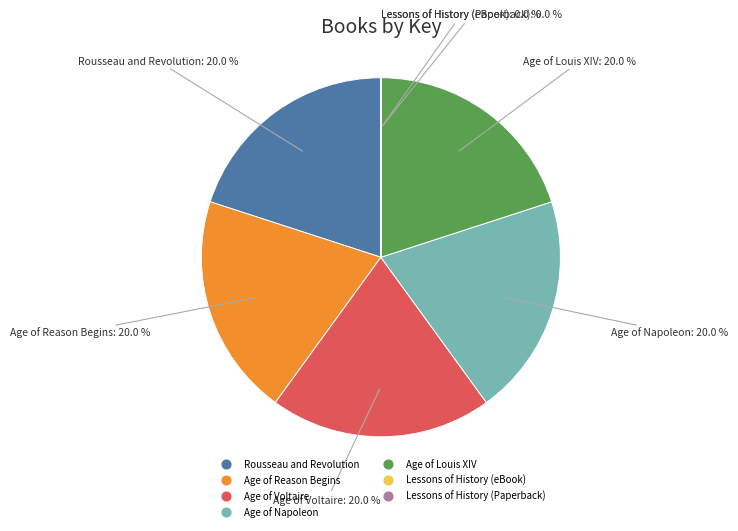

How much of the chart is everything except Age of Louis XIV?

80.0%